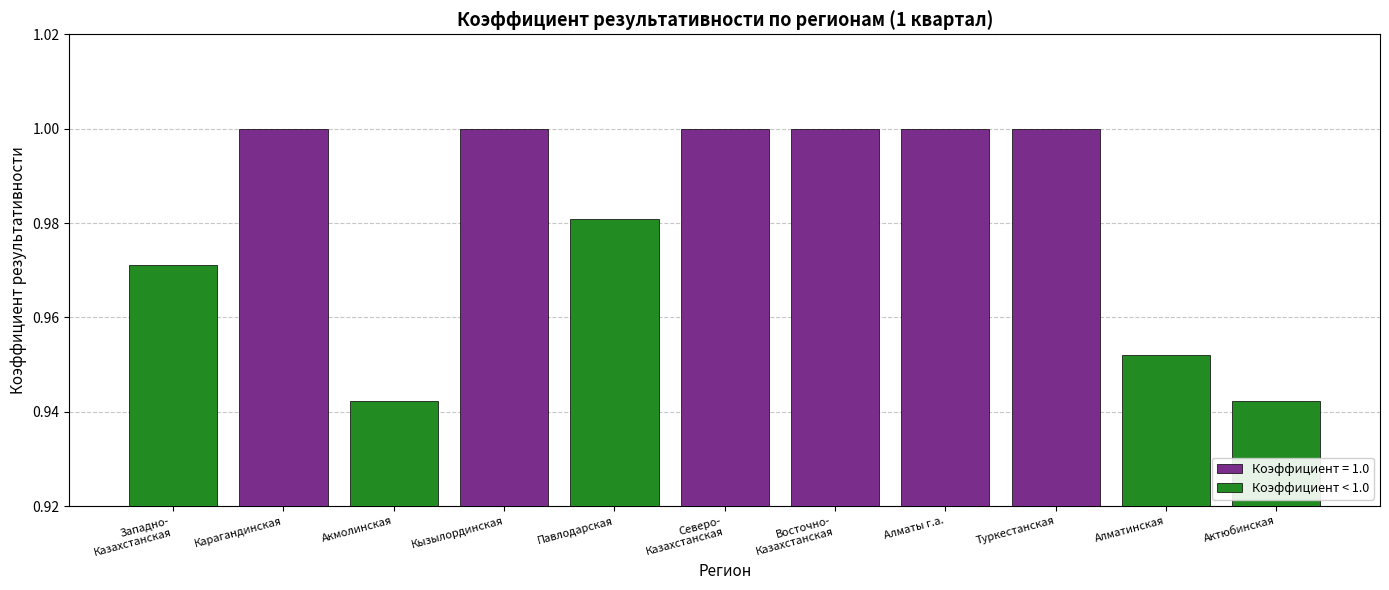

At which label does Коэффициент < 1.0 reach its peak?

Павлодарская